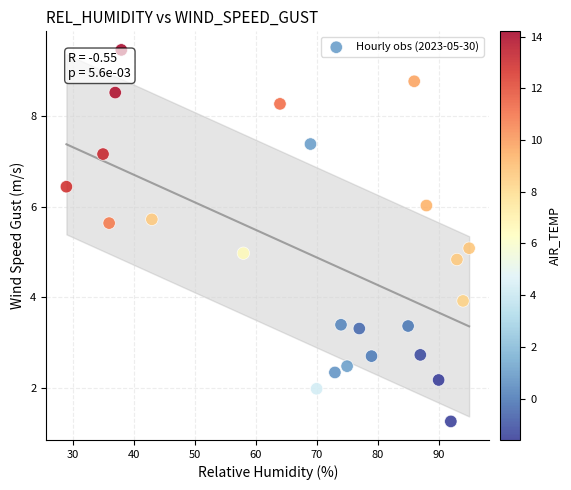

What is the range of X values (max minus min)?

66.0